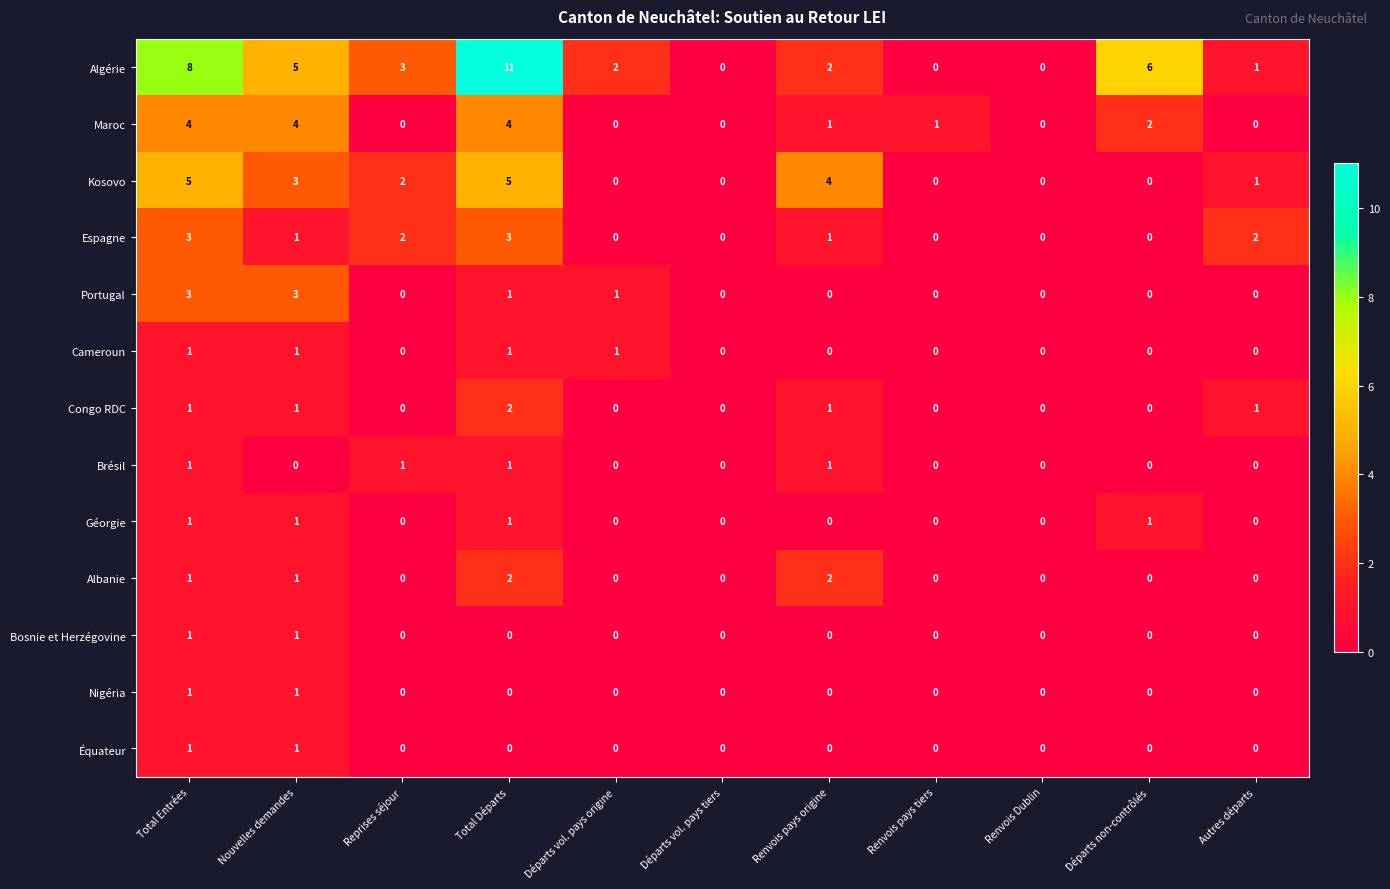

What is the sum of all Brésil values?

4